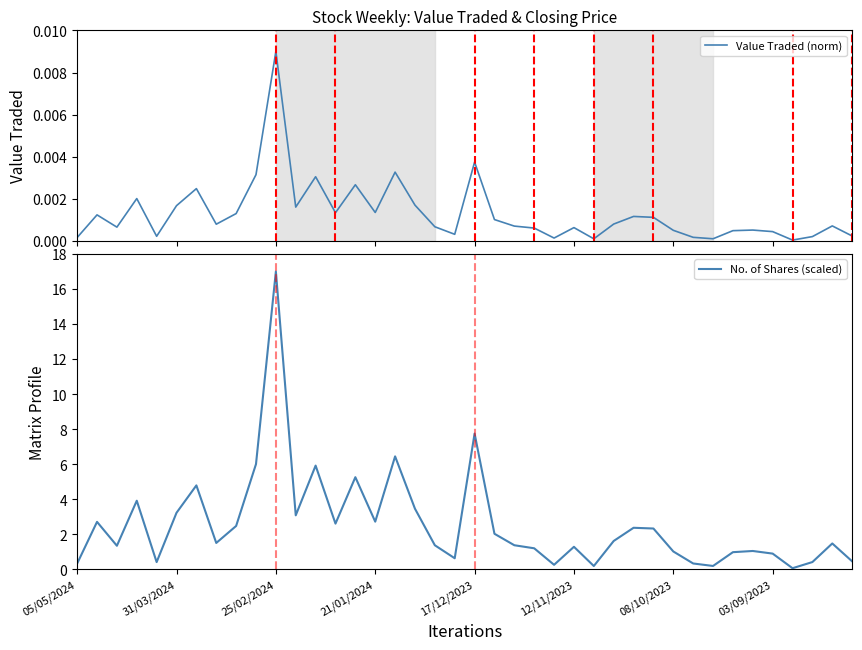

Does the chart display data point markers on the line(s)?

No